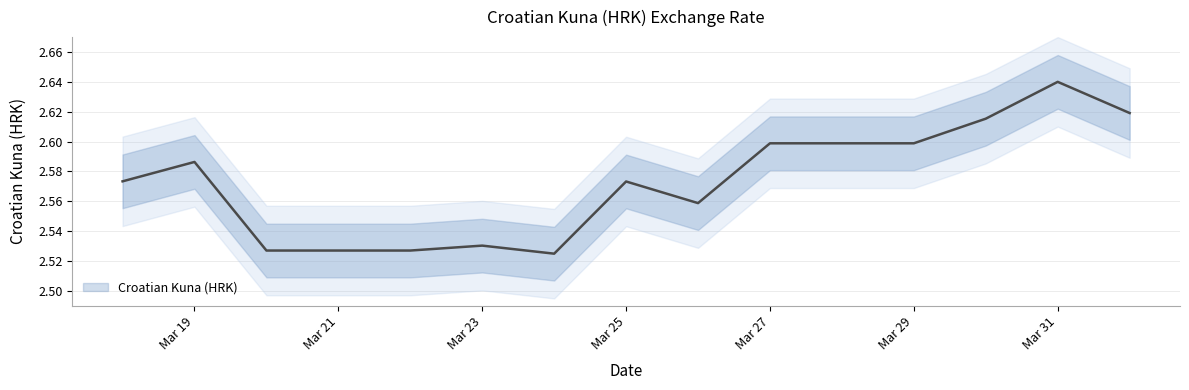

What is the label of the 13th point from the right?

2020-03-20